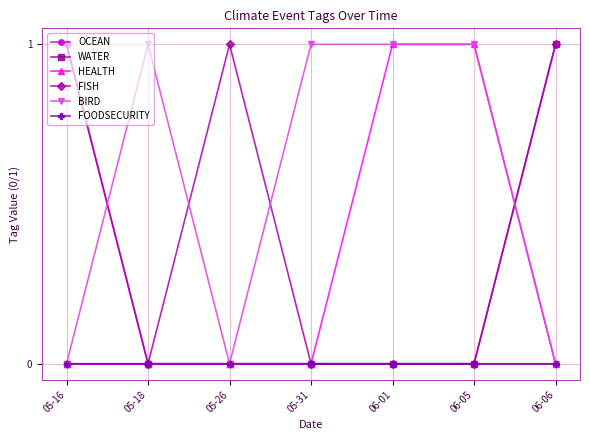

Which series has the largest total across all categories?

BIRD